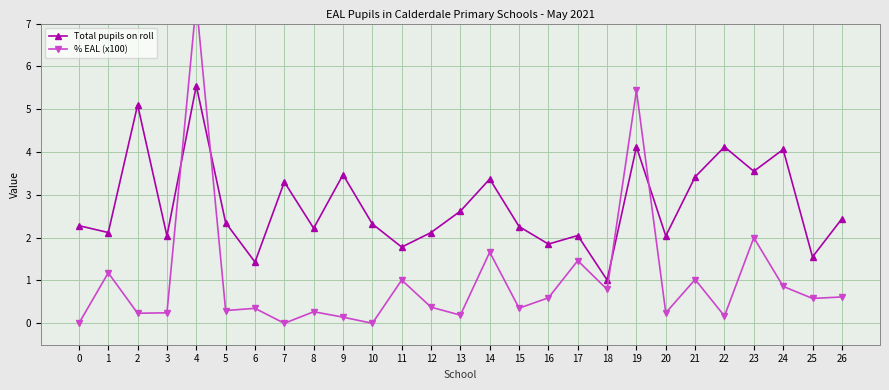

The value of Total pupils on roll at 7 is 3.3. True or false?

True